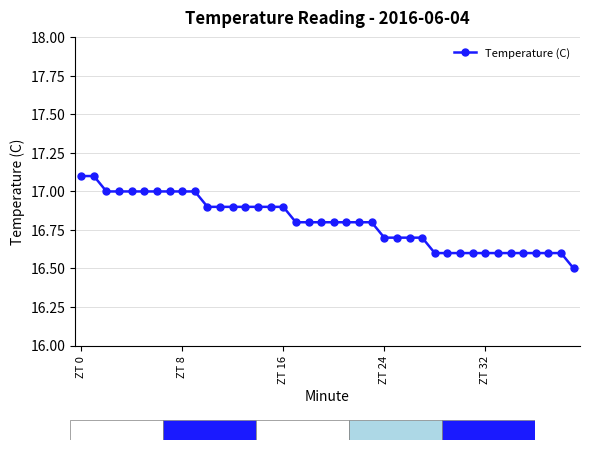

What is the value of the 27th point from the left?

16.7